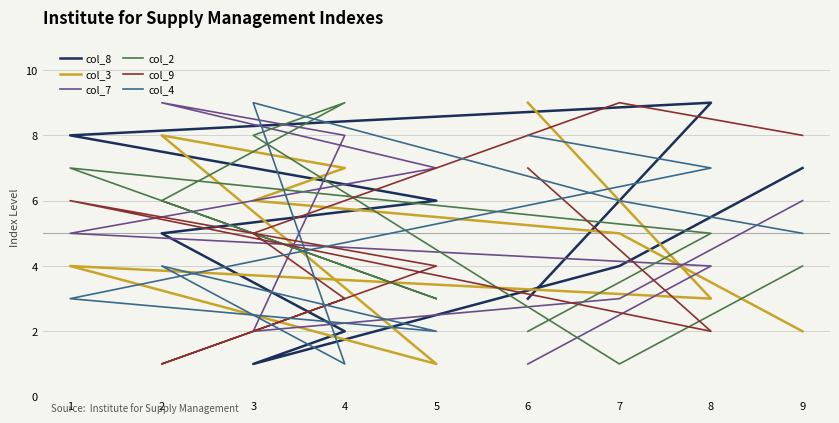

At how many categories does at least one series exceed 7?

8